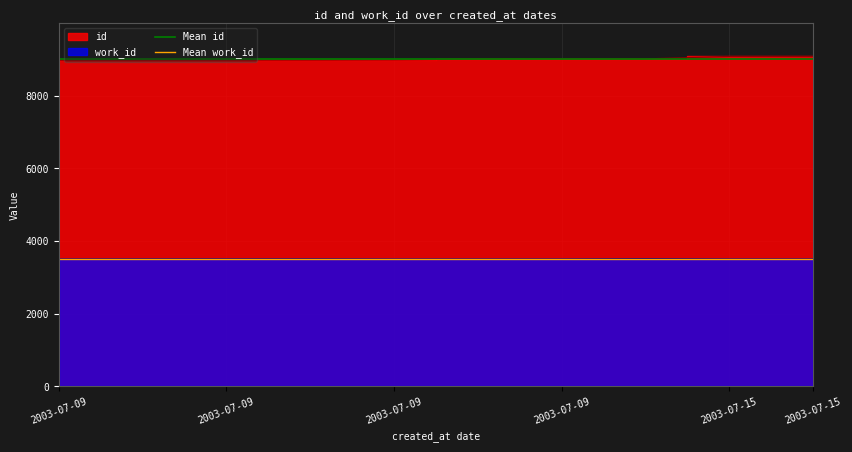

What is the lowest value of the Mean work_id series?

3507.7